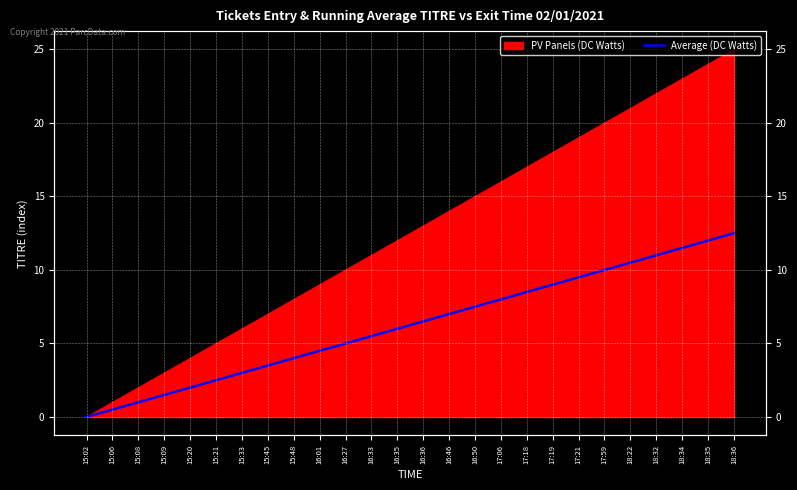

What is the label of the 17th point from the right?

16:01